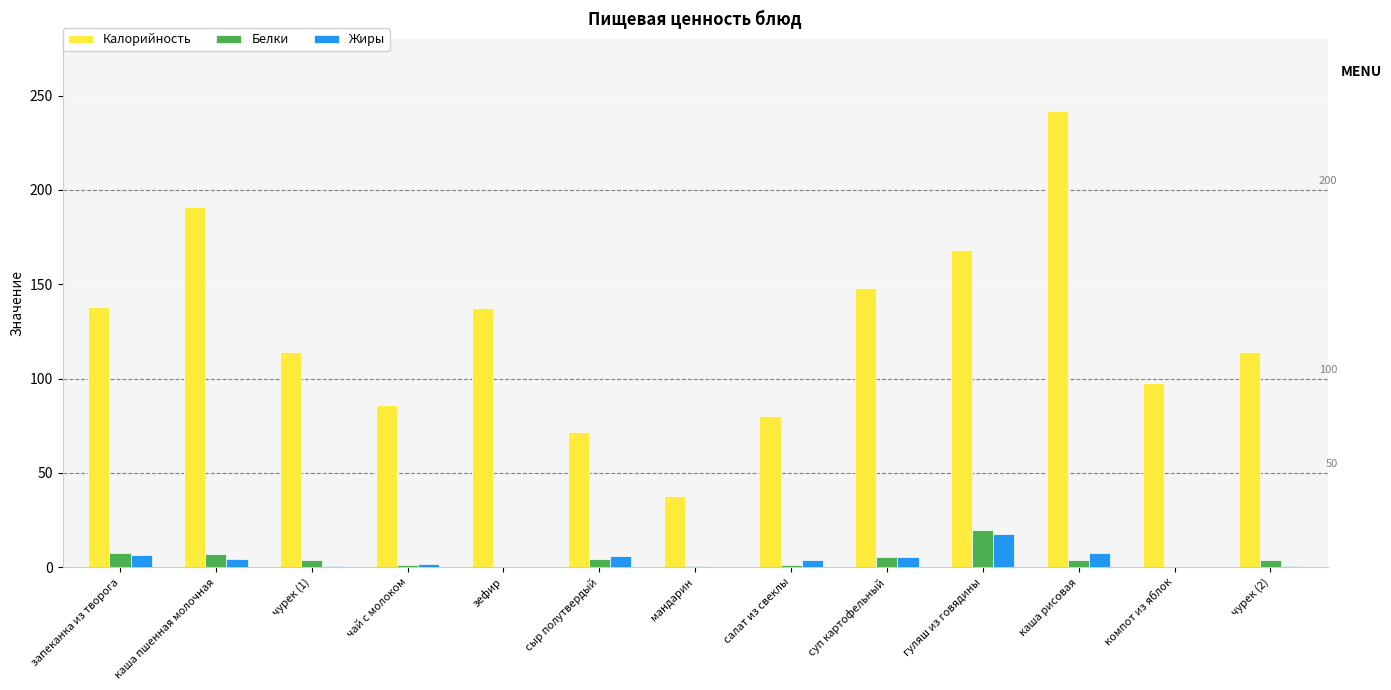

What is the sum of all Белки values?

60.2